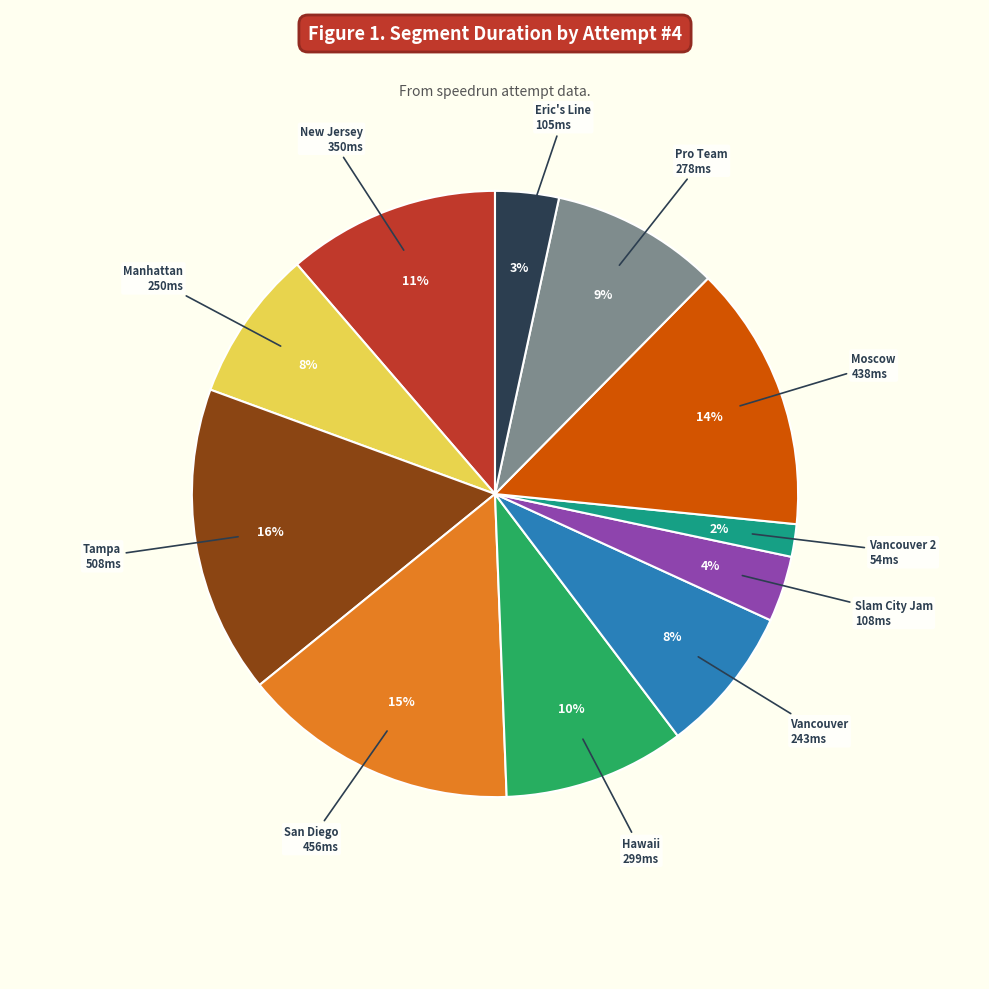

Count the number of slices in the pie.

11